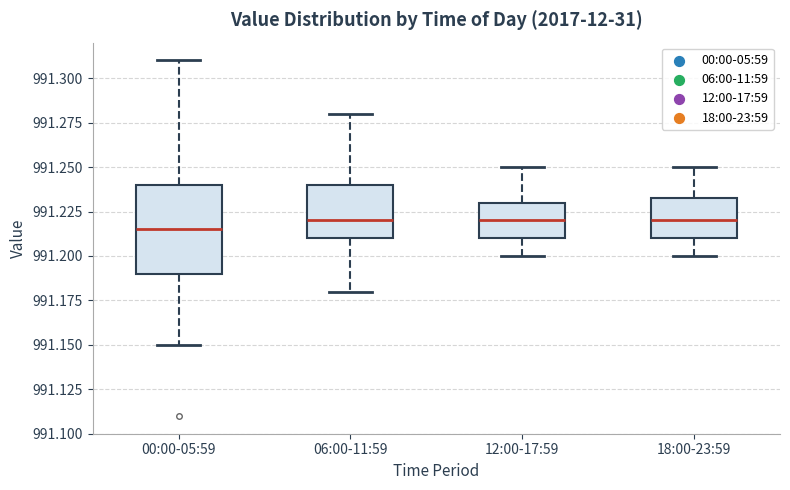

Reading left to right, transcribe this box plot: for each box, give where its median line is, the range the box spans, and where its two whiskers end, as read against the y-axis. The values are not printed on the chart, so give them approximately, as read against the axis.

00:00-05:59: median 991.215, box 991.190 to 991.240, whiskers 991.150 to 991.310
06:00-11:59: median 991.220, box 991.210 to 991.240, whiskers 991.180 to 991.280
12:00-17:59: median 991.220, box 991.210 to 991.230, whiskers 991.200 to 991.250
18:00-23:59: median 991.220, box 991.210 to 991.235, whiskers 991.200 to 991.250